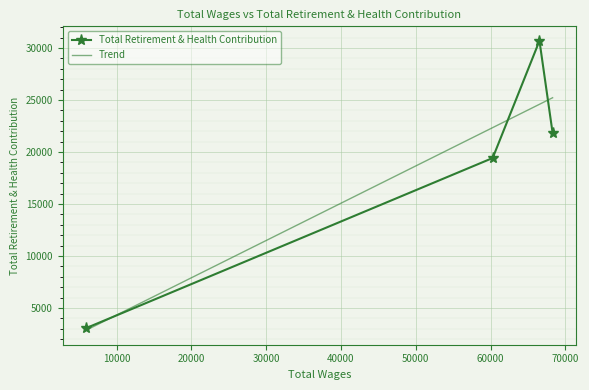

Is it true that the value at 68300.0 is 5000?

False